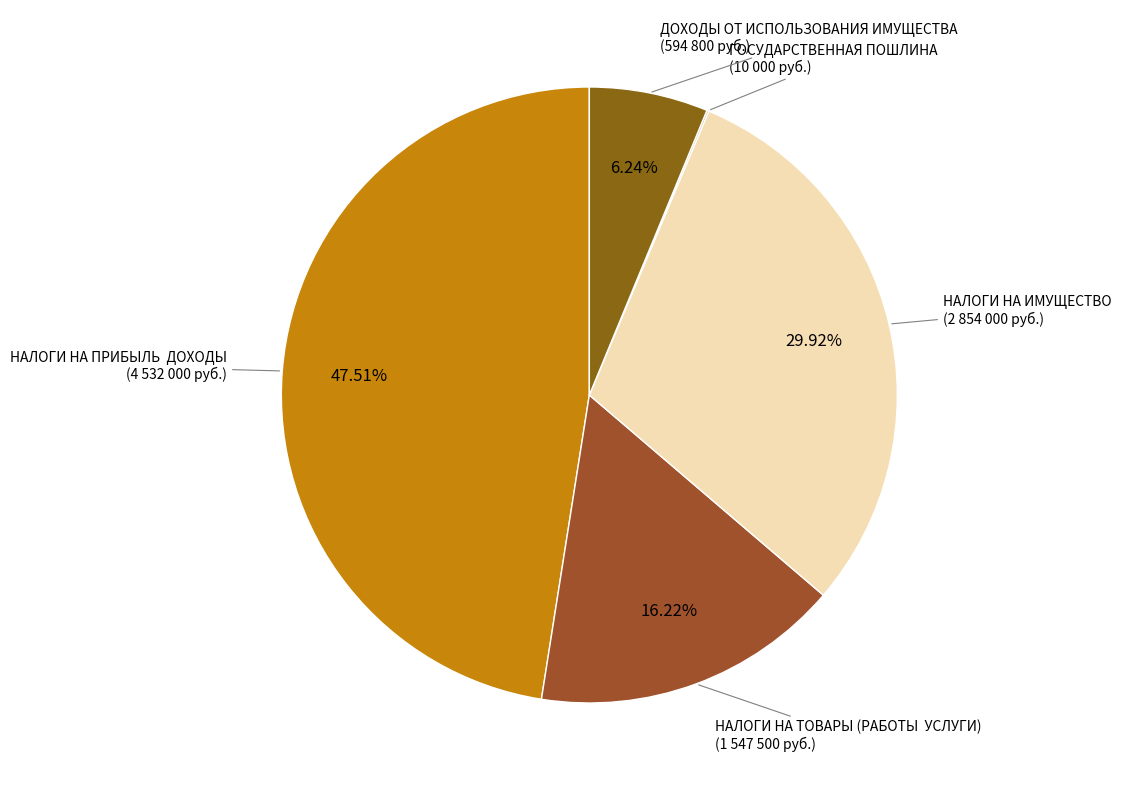

Does any single category account for the majority?

No